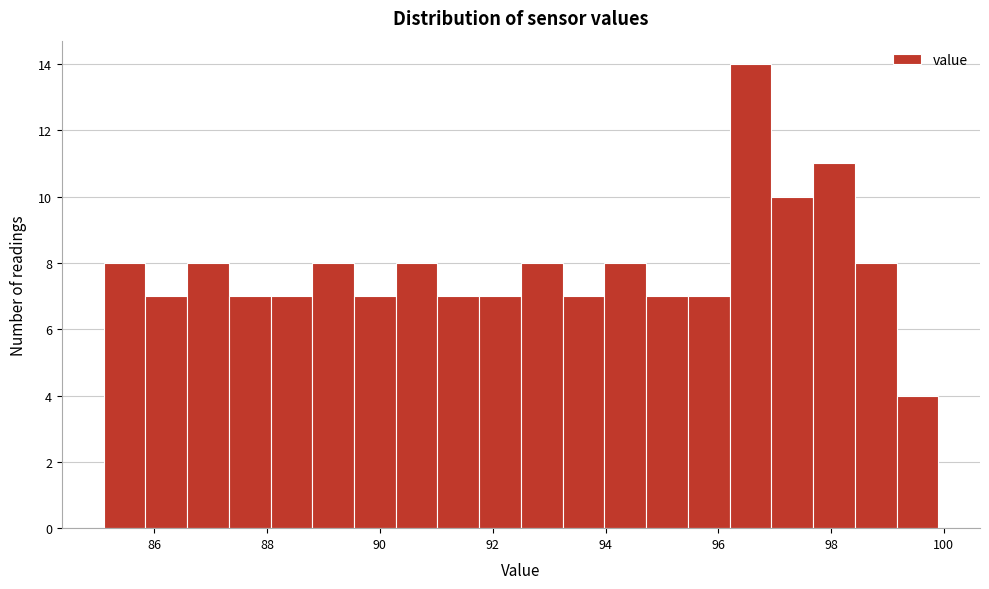

Around what value on the x-axis is the tallest bar? Give the approximate position of its centre, as read against the axis.

96.6